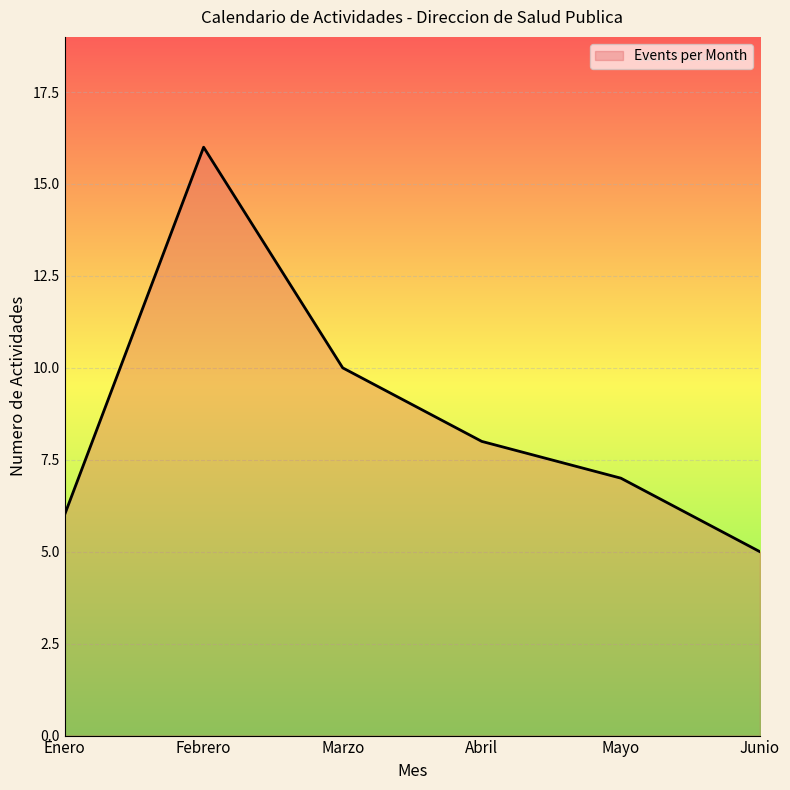

At which category does the data reach its first local peak?

Febrero